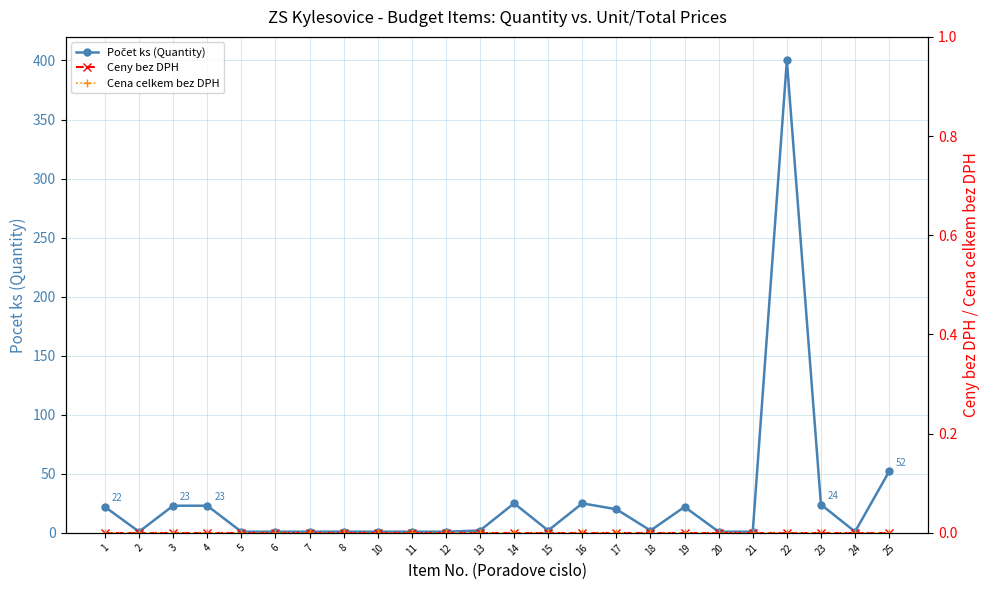

How many interior local valleys does the Počet ks (Quantity) series have?

4